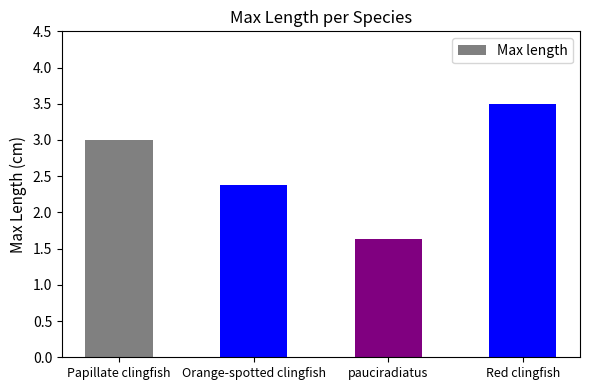

What is the label of the 3rd bar from the left?

pauciradiatus